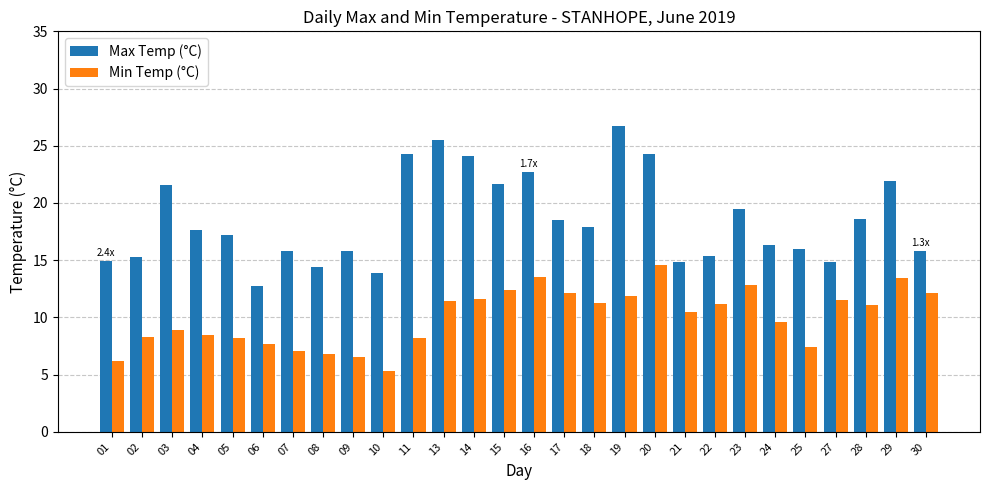

The Min Temp (°C) series shows 3.1 at 07. True or false?

False